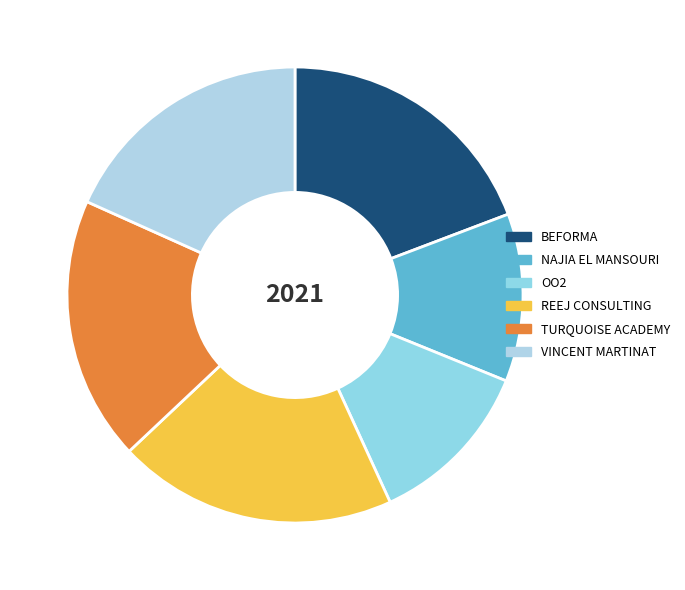

Is it true that OO2 is 5% of the pie?

False